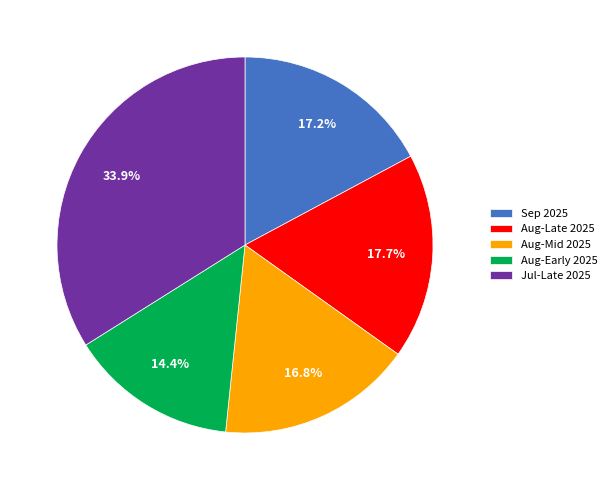

What portion of the pie excludes Aug-Late 2025?

82.3%